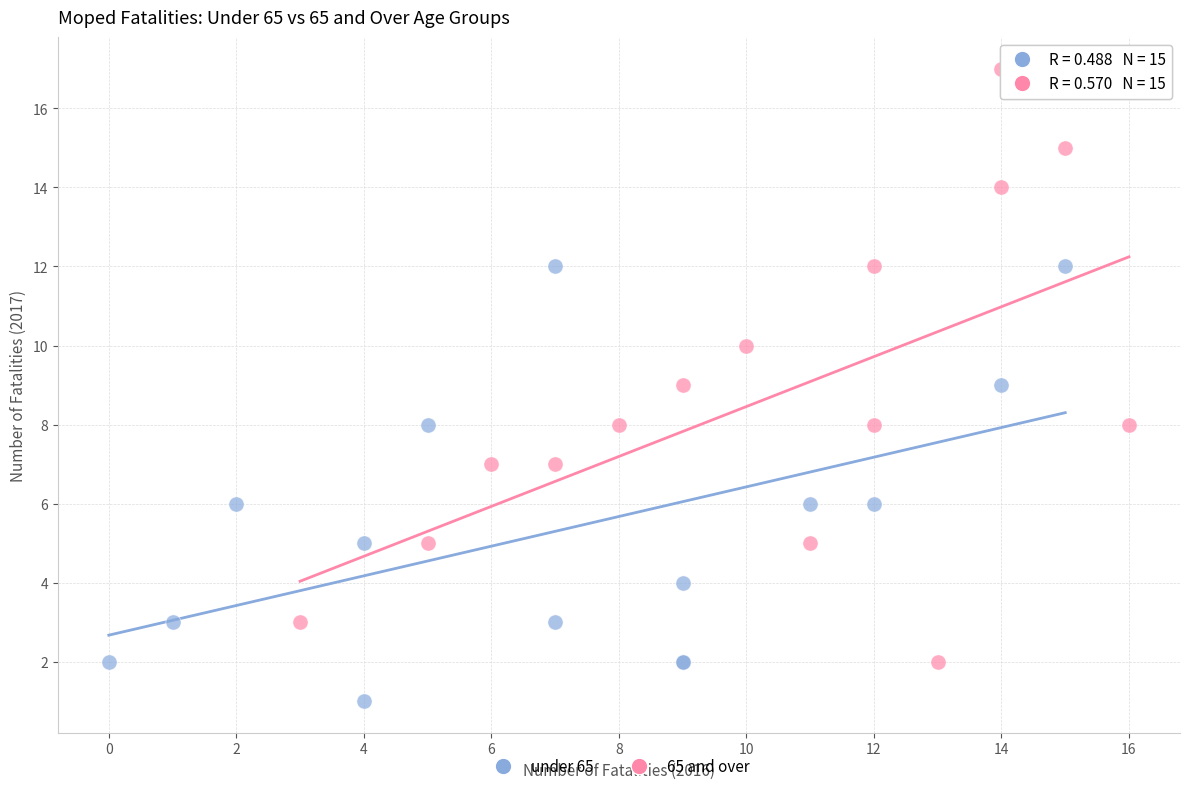

Which series contains the highest Y value?

65 and over